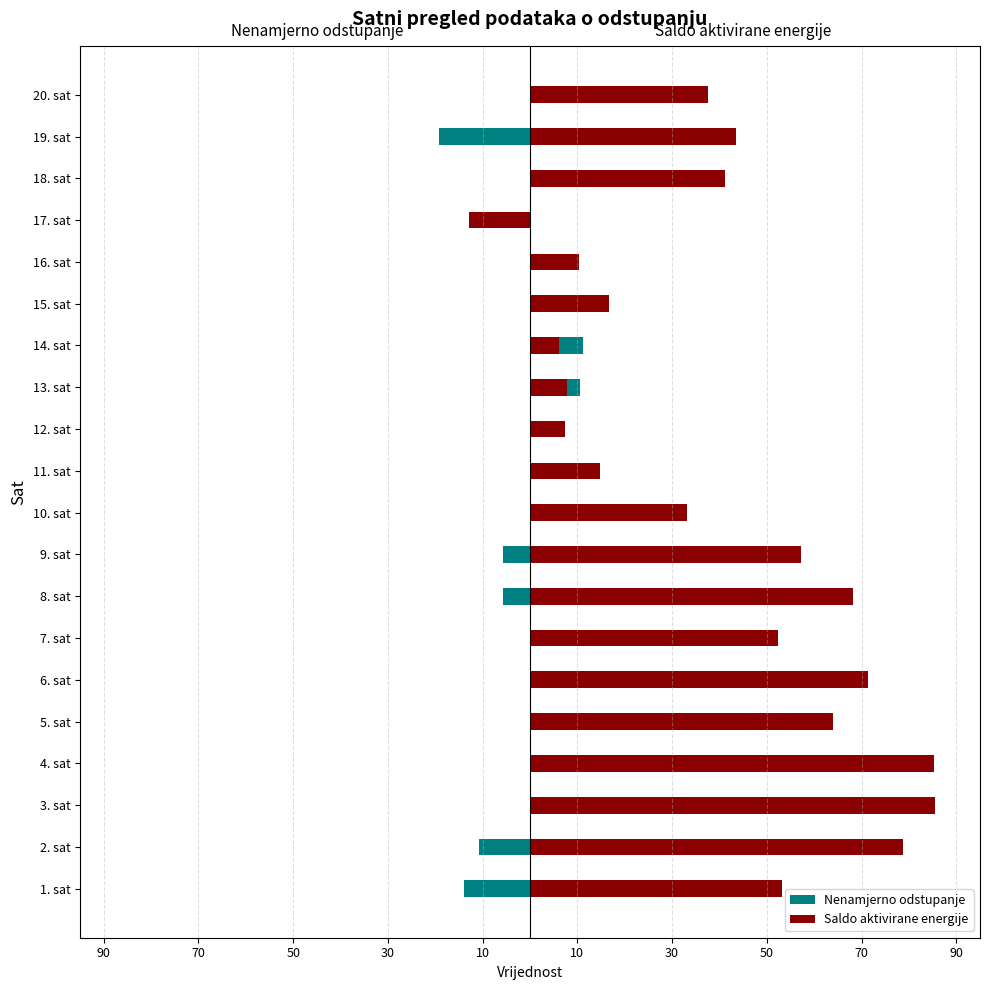

Is it true that Nenamjerno odstupanje equals 22.0 at 15. sat?

False